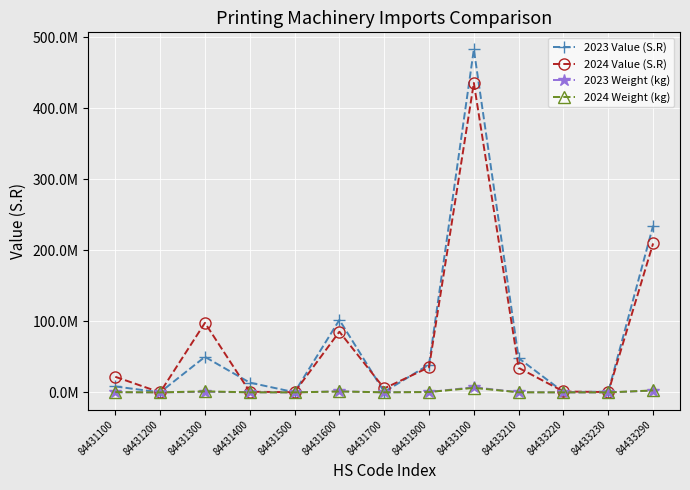

Which series has the widest spread of values?

2023 Value (S.R)